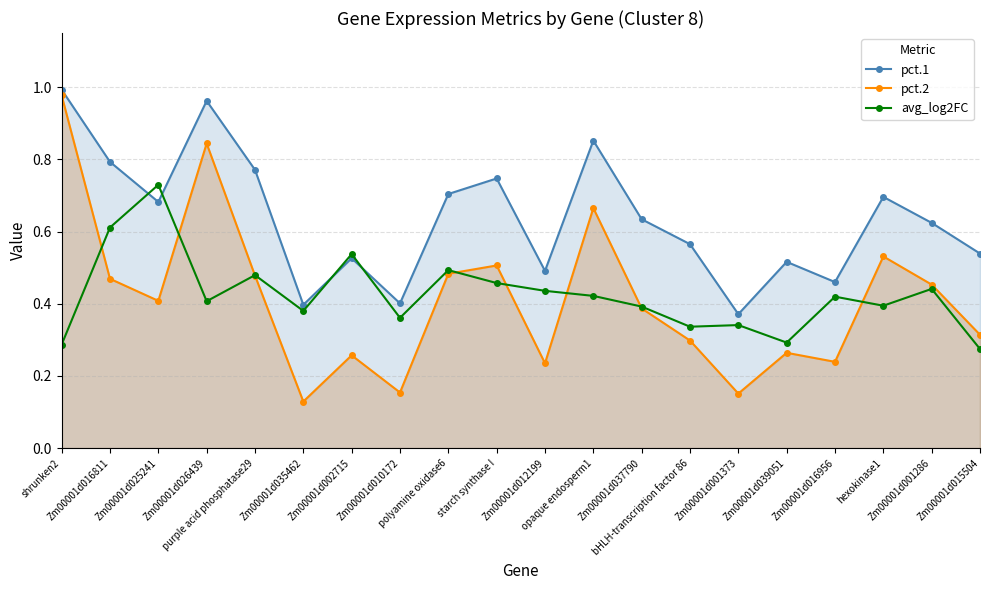

Reading left to right, list all the values displayed in this chart.

pct.1: shrunken2=1.0	Zm00001d016811=0.8	Zm00001d025241=0.7	Zm00001d026439=1.0	purple acid phosphatase29=0.8	Zm00001d035462=0.4	Zm00001d002715=0.5	Zm00001d010172=0.4	polyamine oxidase6=0.7	starch synthase I=0.7	Zm00001d012199=0.5	opaque endosperm1=0.9	Zm00001d037790=0.6	bHLH-transcription factor 86=0.6	Zm00001d001373=0.4	Zm00001d039051=0.5	Zm00001d016956=0.5	hexokinase1=0.7	Zm00001d001286=0.6	Zm00001d015504=0.5
pct.2: shrunken2=1.0	Zm00001d016811=0.5	Zm00001d025241=0.4	Zm00001d026439=0.8	purple acid phosphatase29=0.5	Zm00001d035462=0.1	Zm00001d002715=0.3	Zm00001d010172=0.2	polyamine oxidase6=0.5	starch synthase I=0.5	Zm00001d012199=0.2	opaque endosperm1=0.7	Zm00001d037790=0.4	bHLH-transcription factor 86=0.3	Zm00001d001373=0.2	Zm00001d039051=0.3	Zm00001d016956=0.2	hexokinase1=0.5	Zm00001d001286=0.5	Zm00001d015504=0.3
avg_log2FC: shrunken2=0.3	Zm00001d016811=0.6	Zm00001d025241=0.7	Zm00001d026439=0.4	purple acid phosphatase29=0.5	Zm00001d035462=0.4	Zm00001d002715=0.5	Zm00001d010172=0.4	polyamine oxidase6=0.5	starch synthase I=0.5	Zm00001d012199=0.4	opaque endosperm1=0.4	Zm00001d037790=0.4	bHLH-transcription factor 86=0.3	Zm00001d001373=0.3	Zm00001d039051=0.3	Zm00001d016956=0.4	hexokinase1=0.4	Zm00001d001286=0.4	Zm00001d015504=0.3